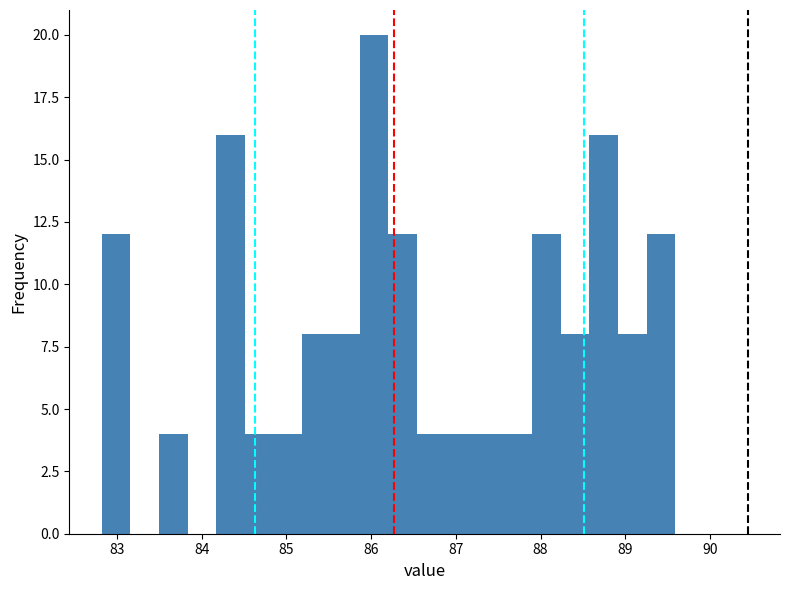

Around what value on the x-axis is the tallest bar? Give the approximate position of its centre, as read against the axis.

86.0